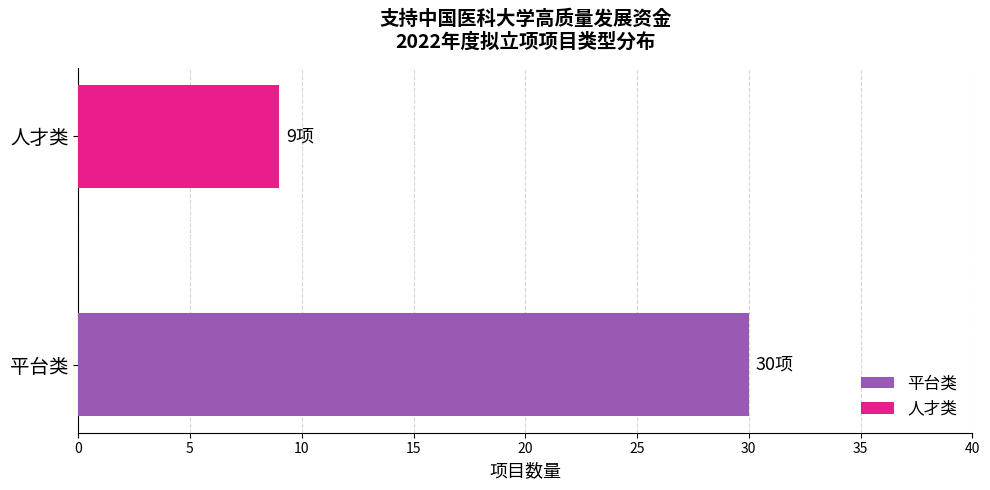

What is the approximate value at 平台类, to the nearest 5?

30